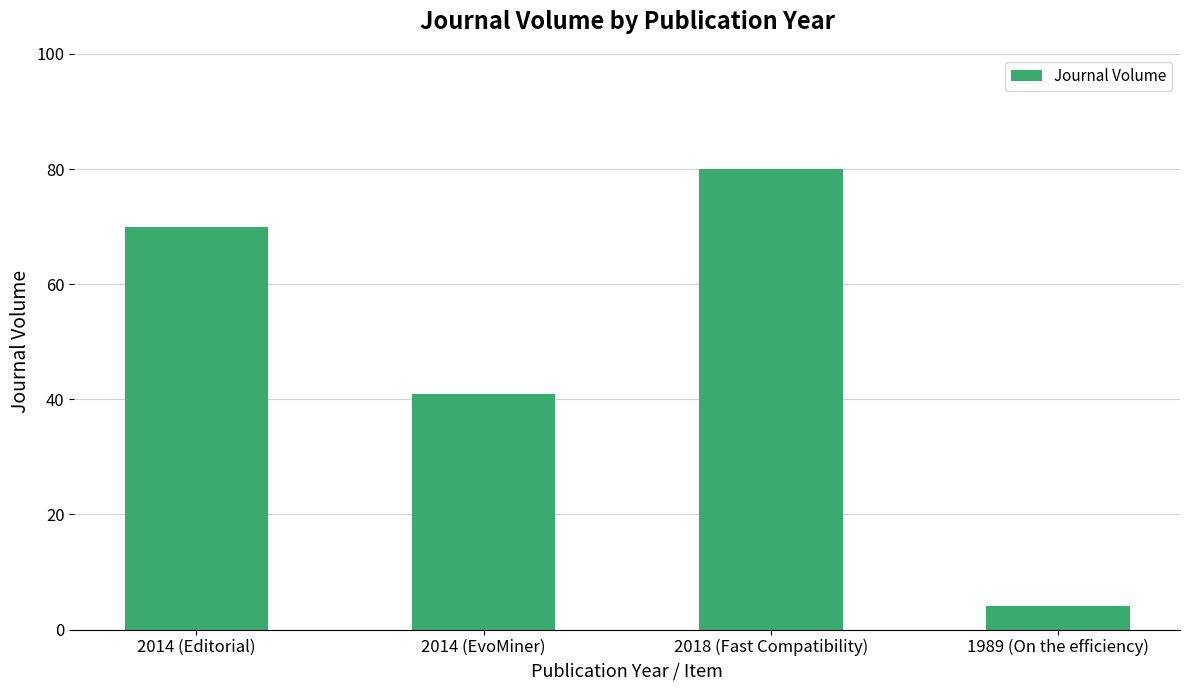

Reading right to left, transcribe all the data shown in this chart.

4	80	41	70